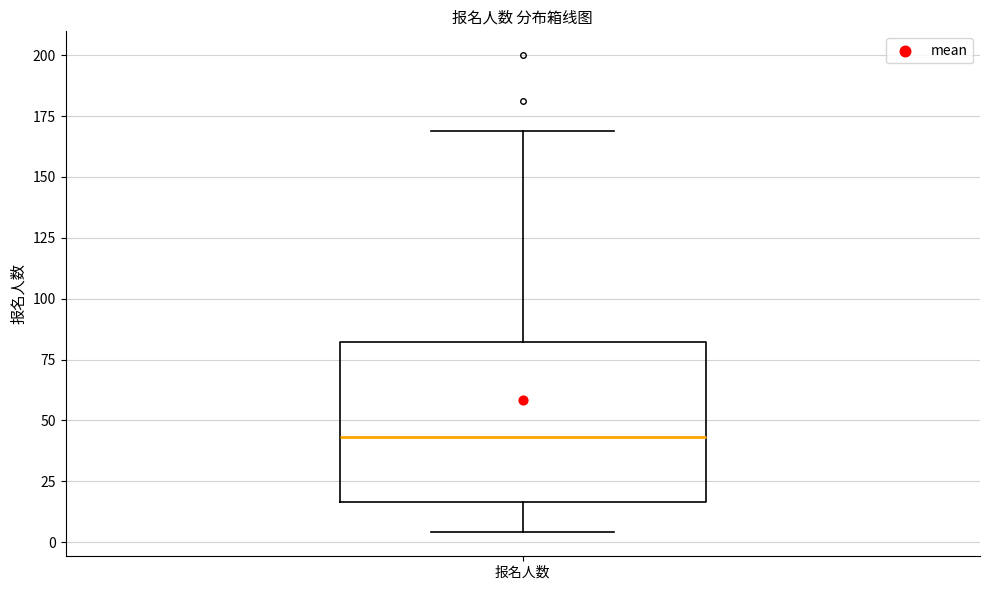

Where is the lower edge of the box for 报名人数 on the y-axis? The values are not printed on the chart, so give them approximately, as read against the axis.

15